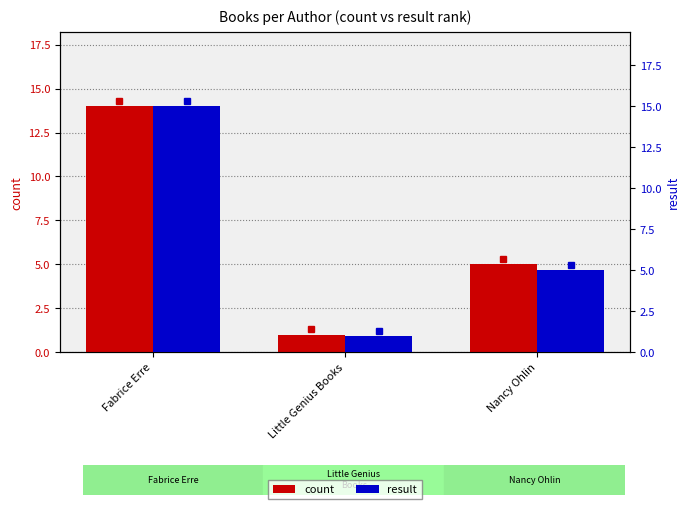

How many series are shown in this chart?

2